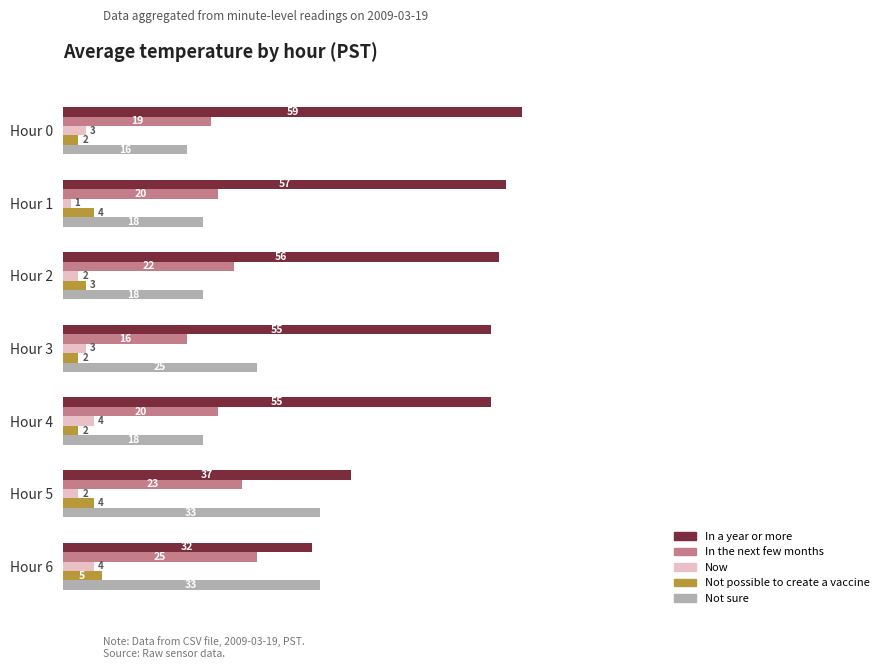

Rank the series by their maximum value, from lowest to highest.

Now, Not possible to create a vaccine, In the next few months, Not sure, In a year or more